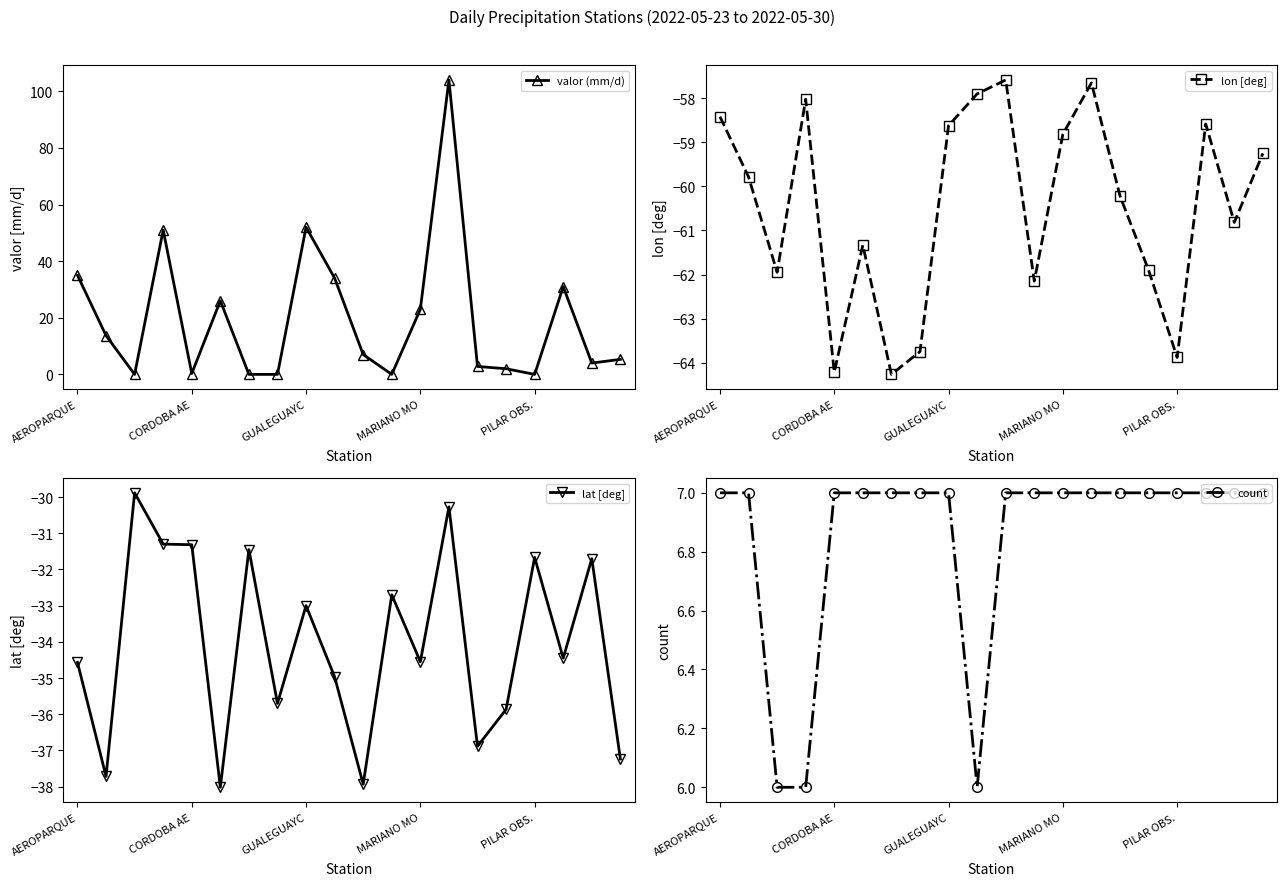

How many interior local valleys does the lon [deg] series have?

6